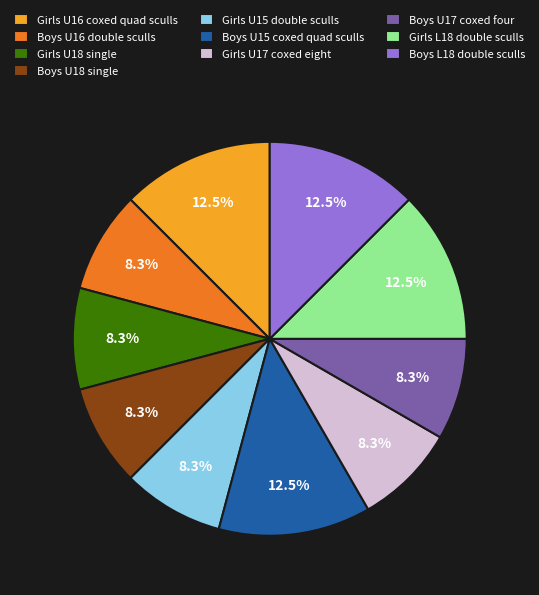

What portion of the pie excludes Girls U16 coxed quad sculls?

87.5%